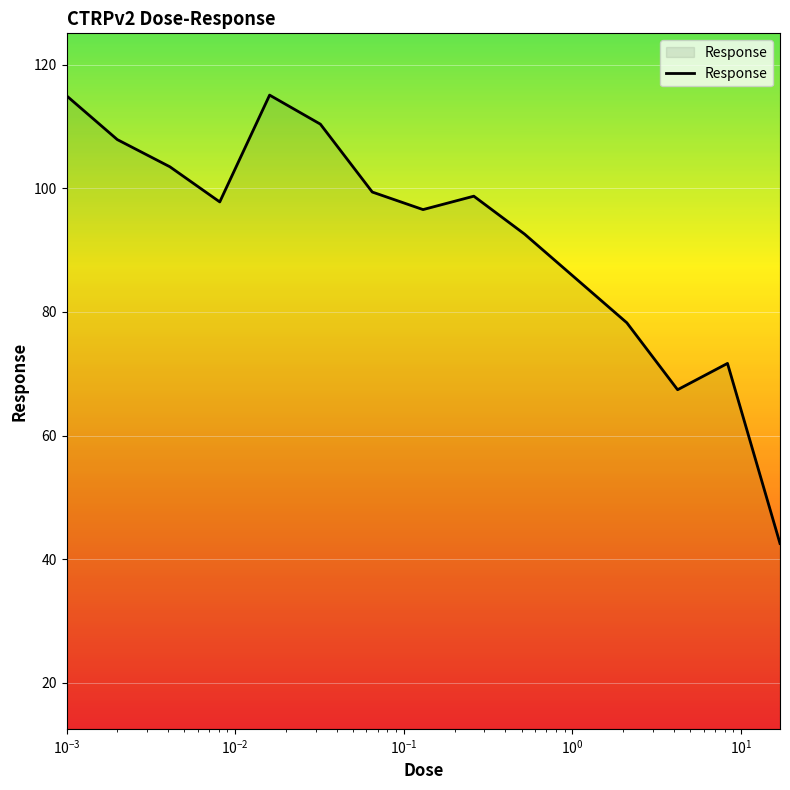

What is the minimum value shown in the chart?

42.5